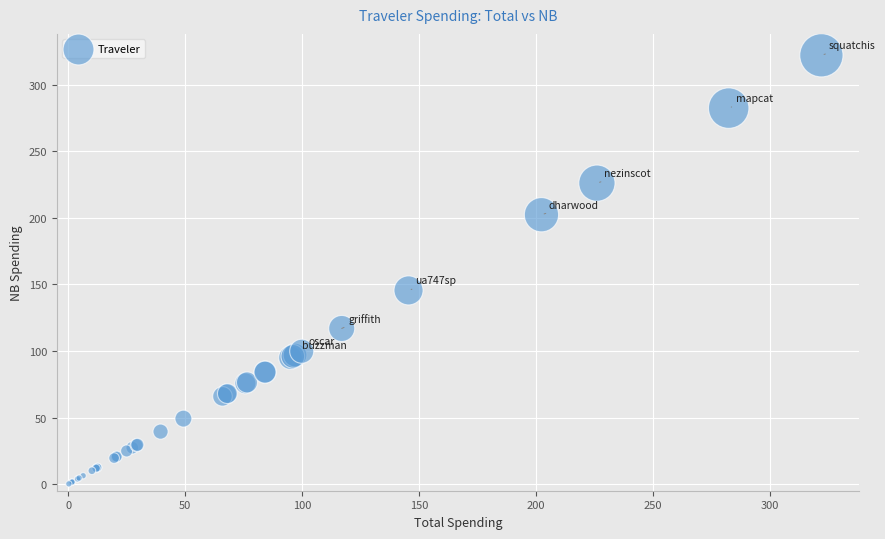

What Y value in the scatter plot is closest to 161?

145.5